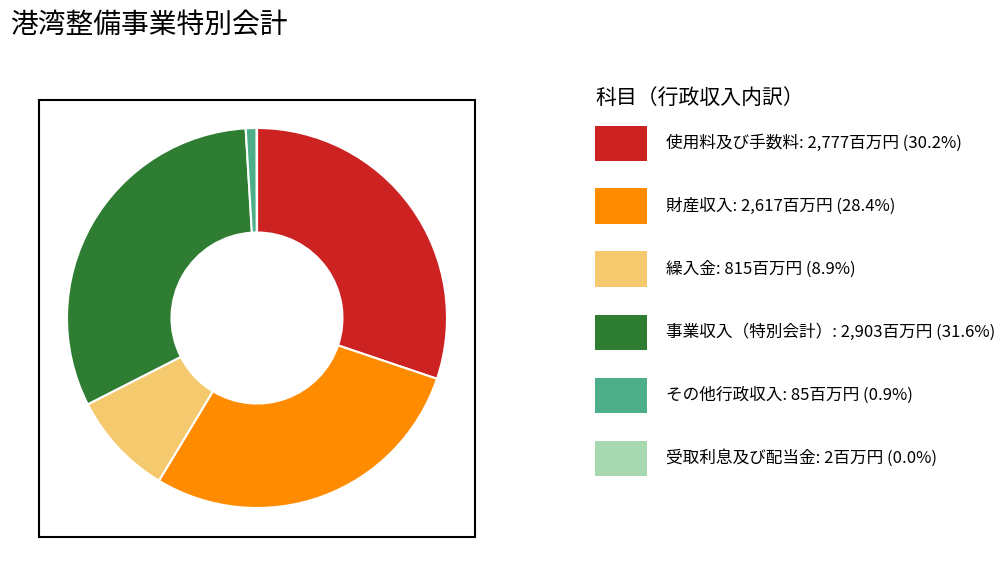

Is there any slice that represents more than half of the pie?

No